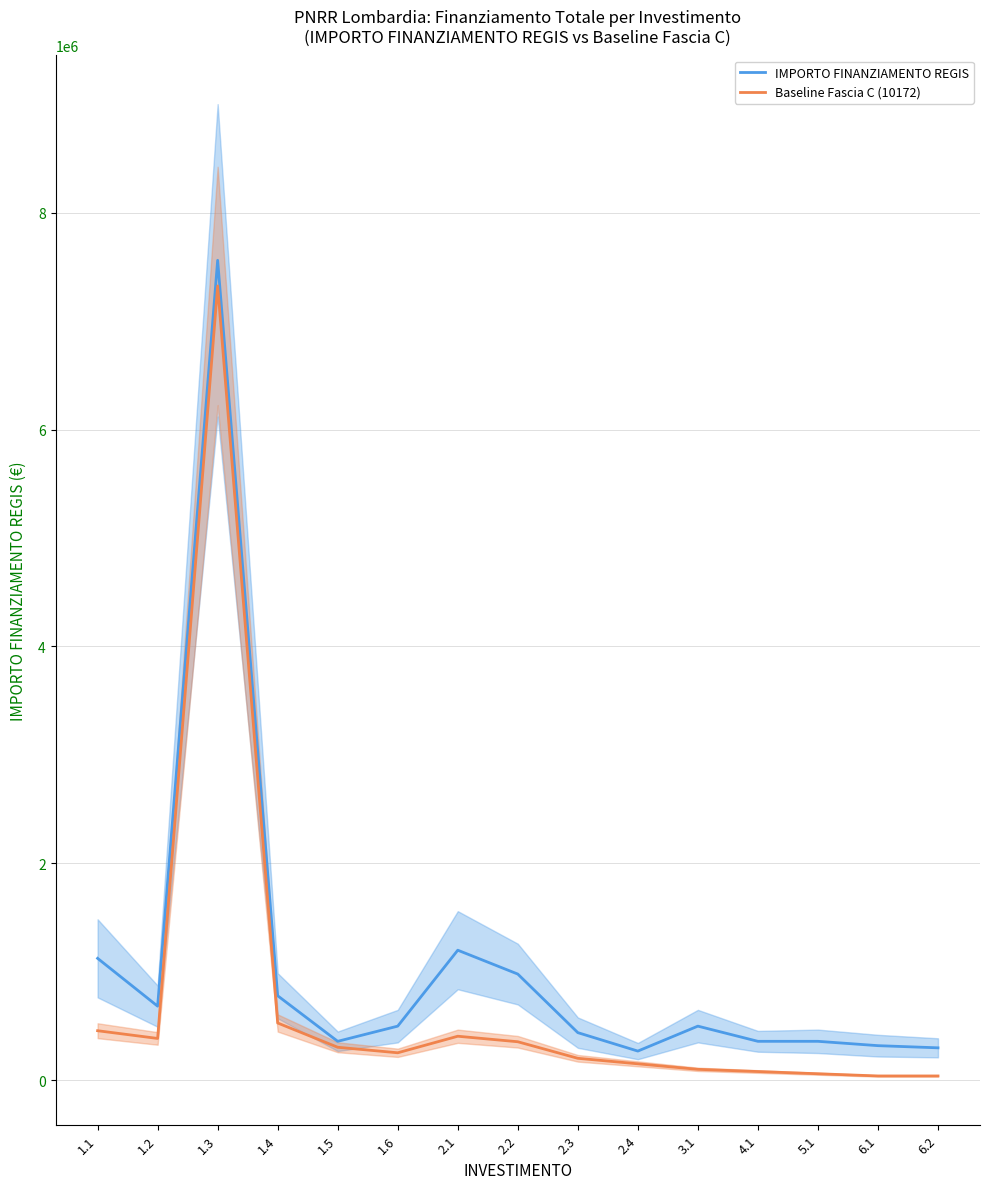

List the labels in order of IMPORTO FINANZIAMENTO REGIS value, smallest first.

2.4, 6.2, 6.1, 1.5, 4.1, 5.1, 2.3, 1.6, 3.1, 1.2, 1.4, 2.2, 1.1, 2.1, 1.3